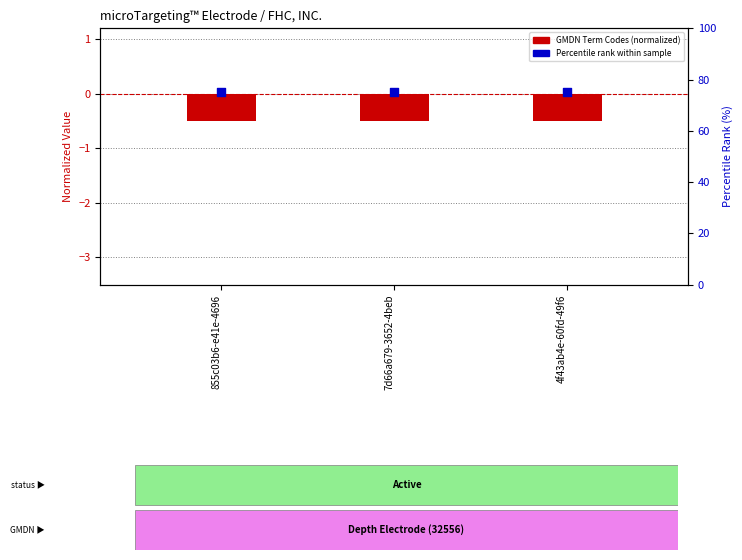

Which series contains the highest Y value?

Percentile rank within sample